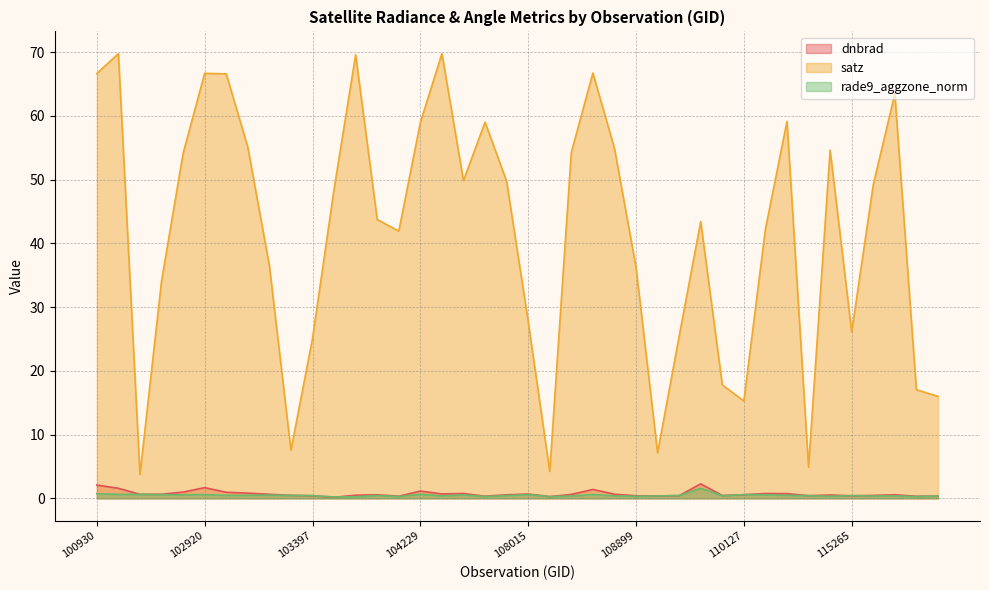

How many lines are shown in the chart?

3